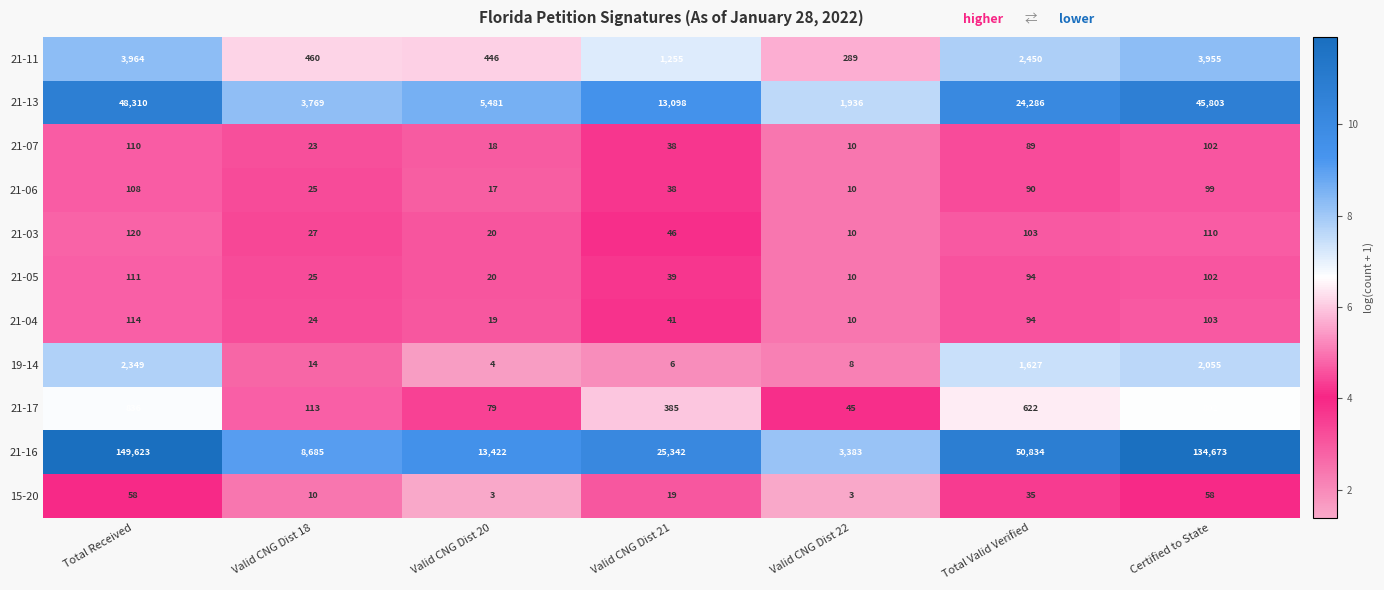

The value of 21-04 at Valid CNG Dist 18 is 24. True or false?

True